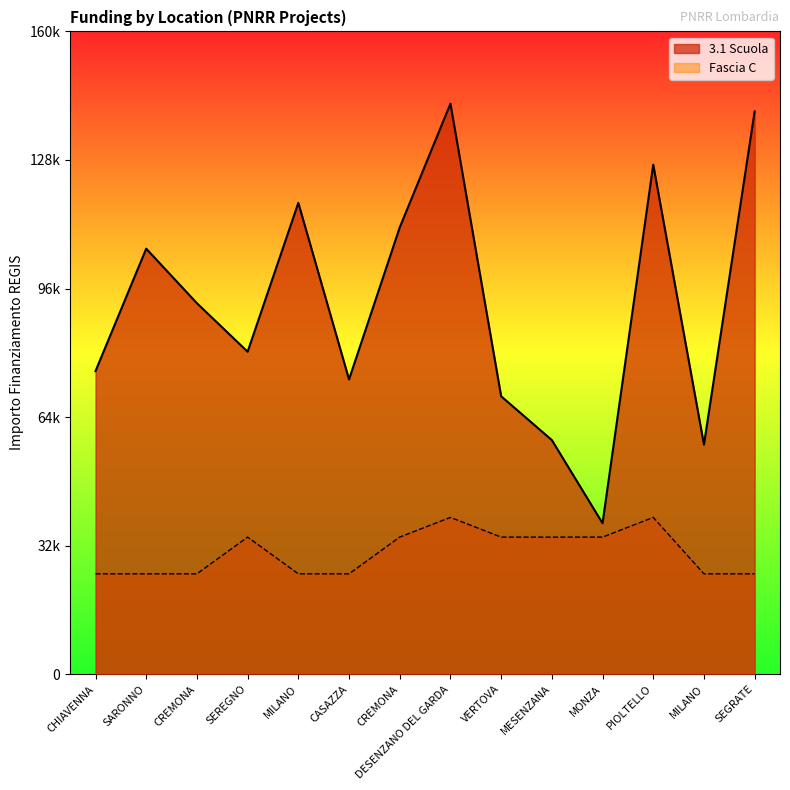

Which series has the largest range (max minus min)?

3.1 Scuola